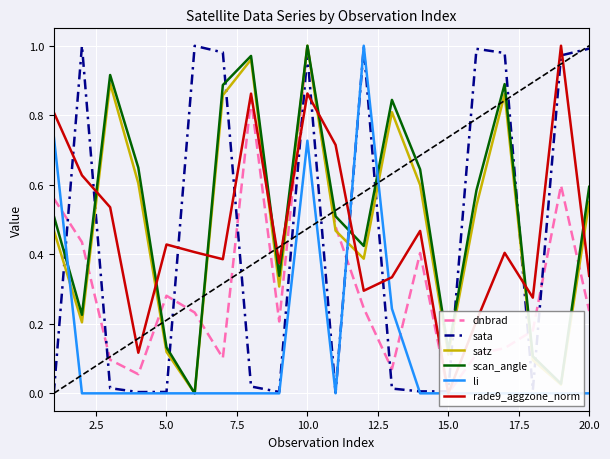

True or false: sata and satz intersect in this chart.

True